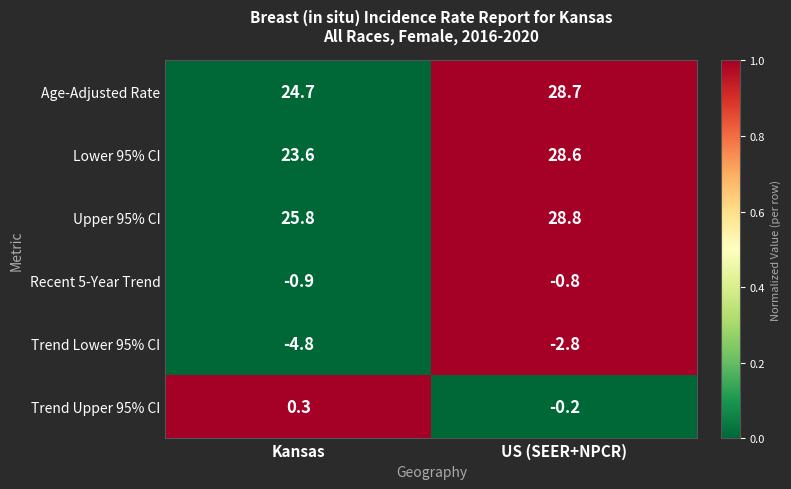

What is the sum of all Recent 5-Year Trend values?

-1.7